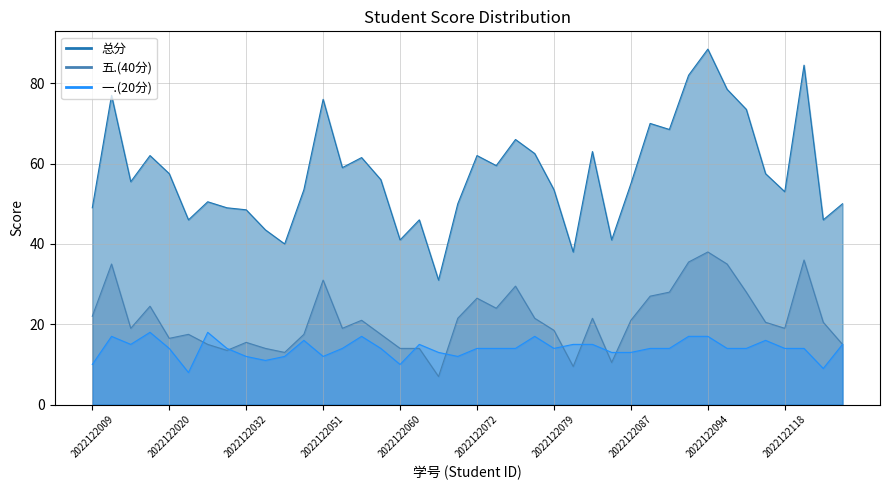

Does the chart display data point markers on the line(s)?

No